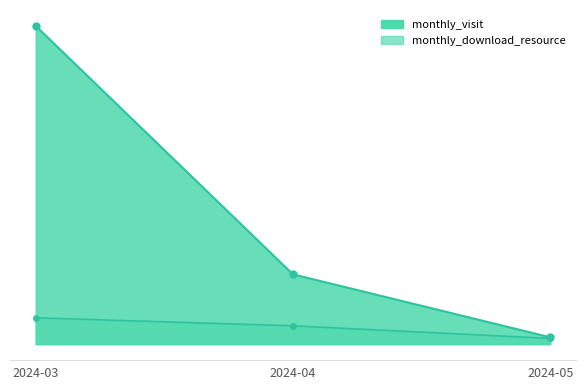

What are all the series names shown in the legend?

monthly_visit, monthly_download_resource